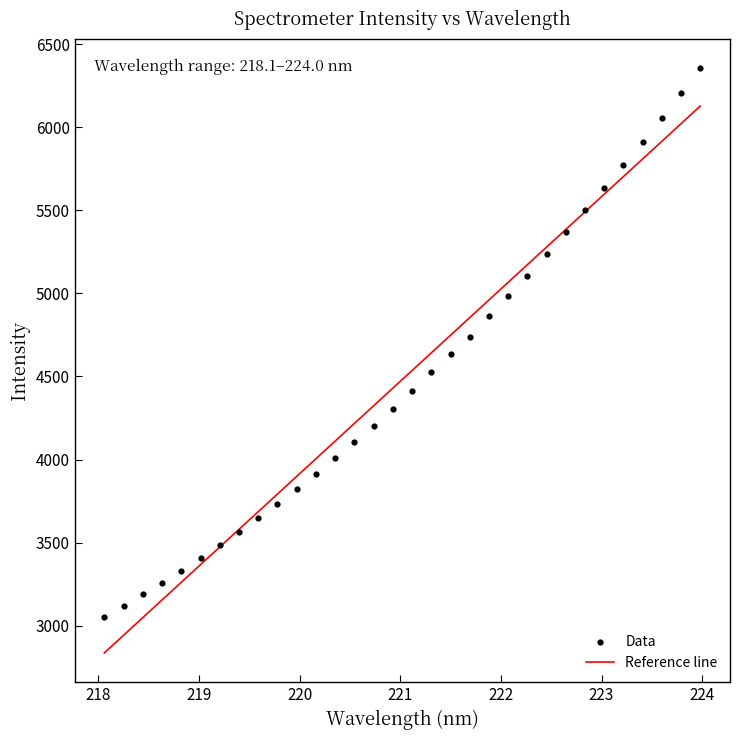

What is the range of X values (max minus min)?

5.9